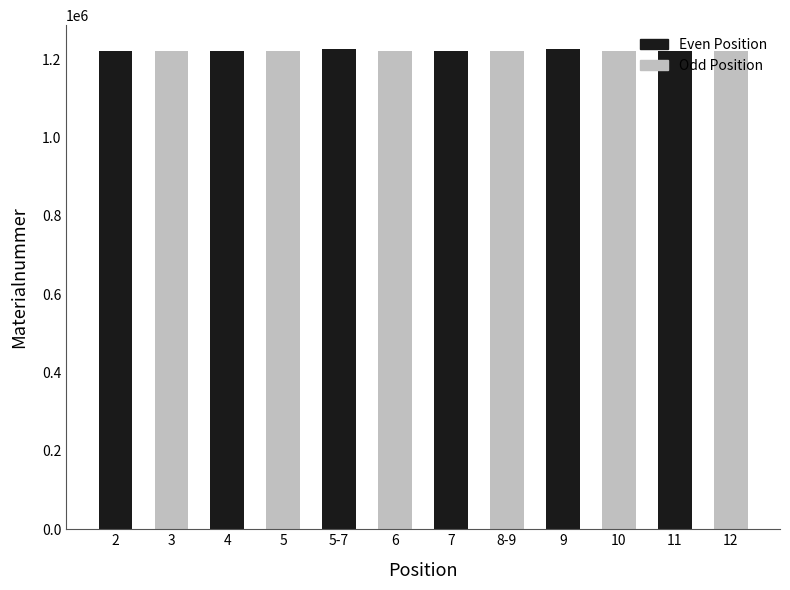

What is the greatest value displayed?

1225412